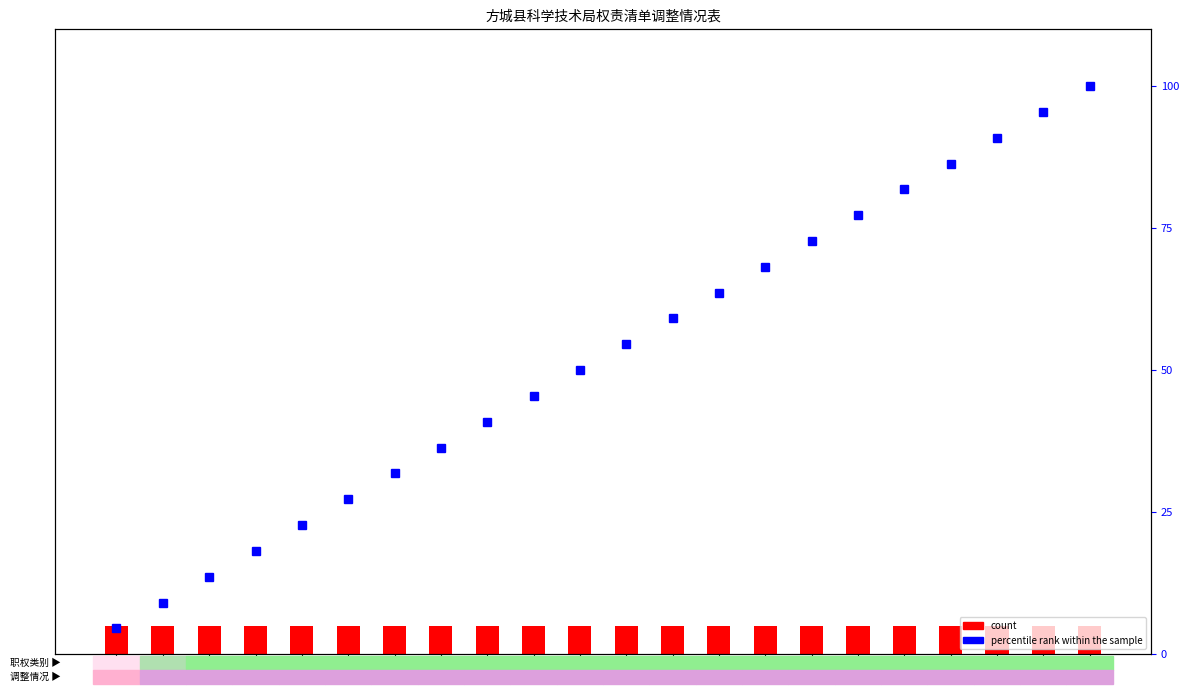

What is the difference between the percentile rank within the sample values at 13 and 18?

22.7